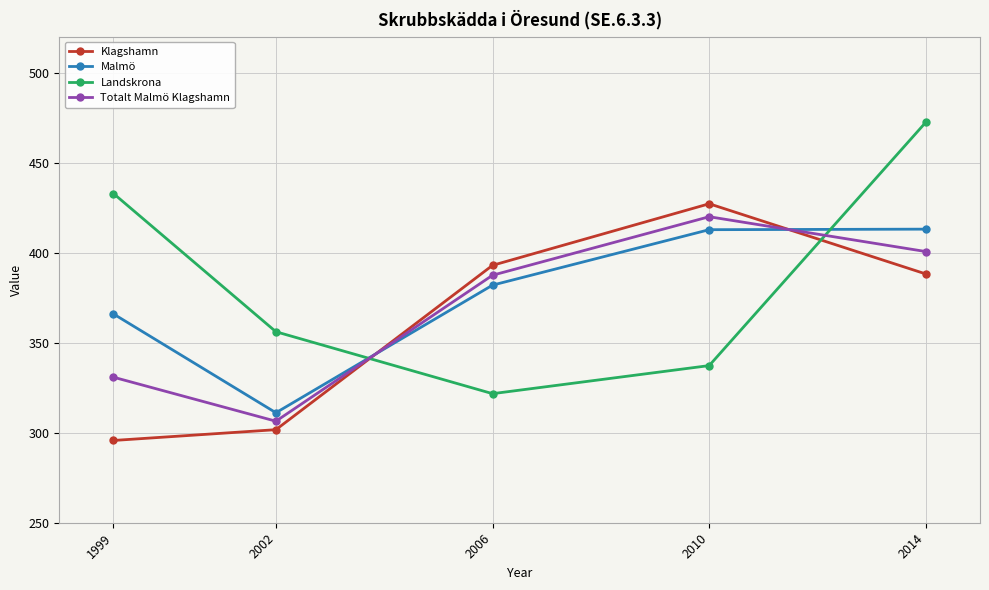

The Malmö series shows 412.8 at 2010. True or false?

True